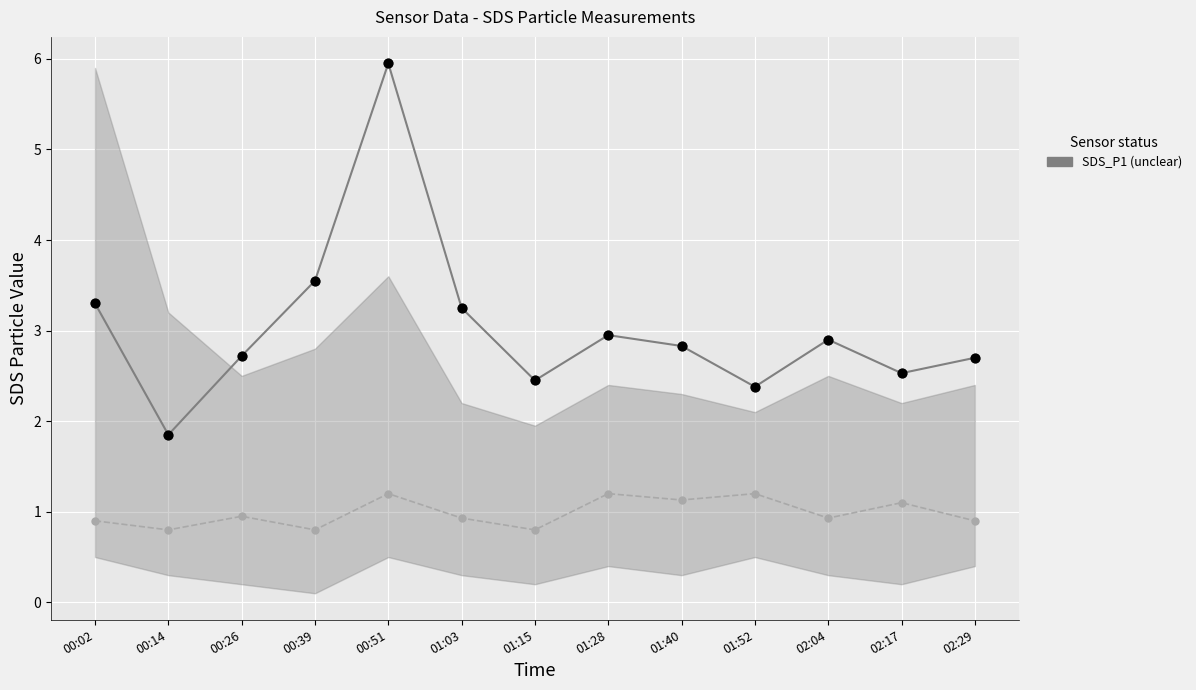

At which category is the sum across all series the highest?

00:51